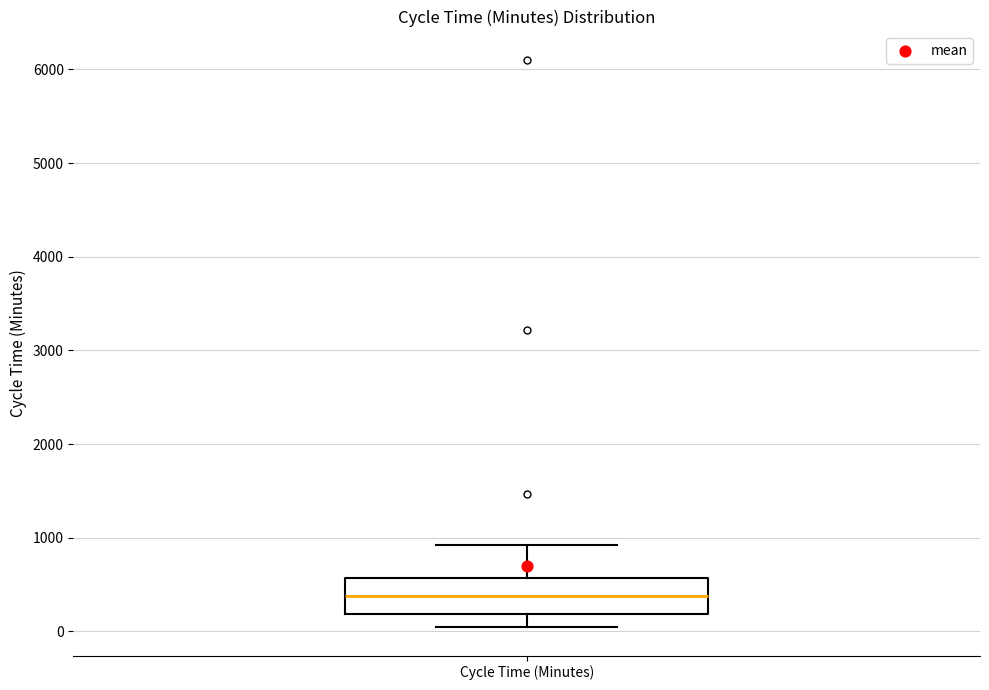

Transcribe this box plot: give where the median line is, the range the box spans, and where the two whiskers end, as read against the y-axis. The values are not printed on the chart, so give them approximately, as read against the axis.

median 400, box 200 to 600, whiskers 0 to 900